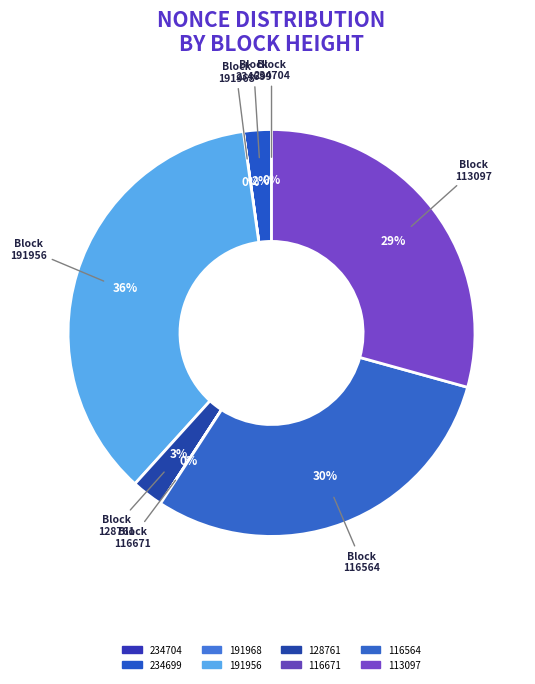

Is there any slice that represents more than half of the pie?

No